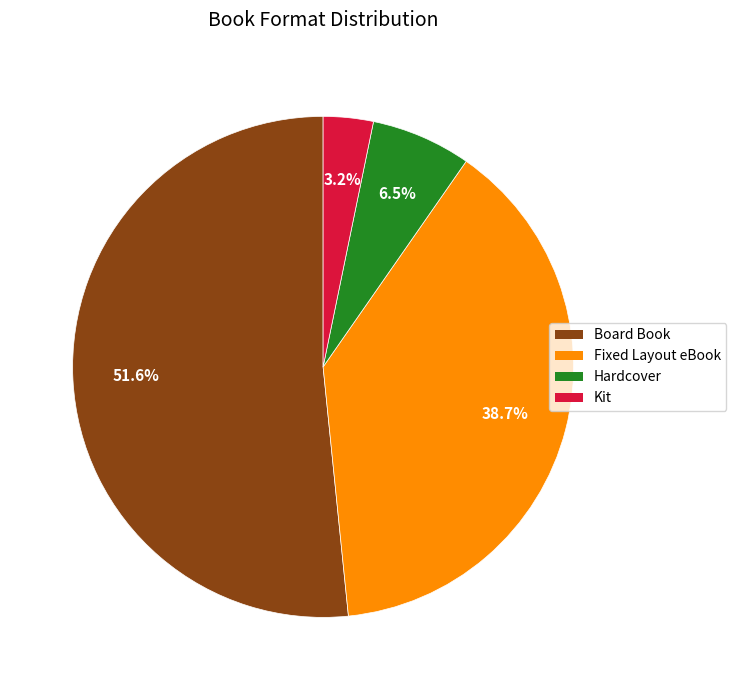

What is the majority slice?

Board Book